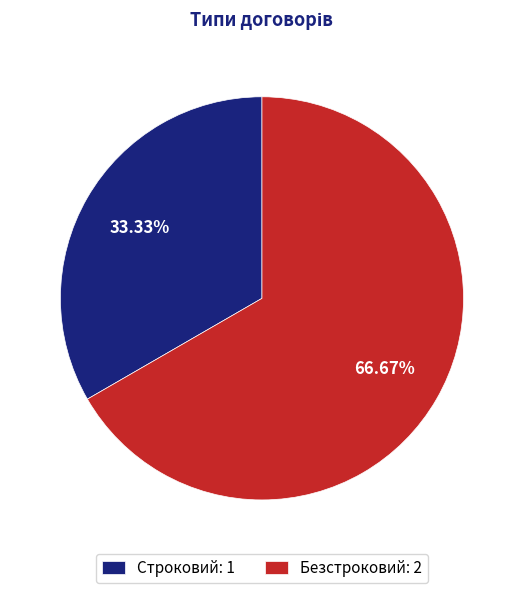

To the nearest percent, what percentage of the pie is Строковий?

33%